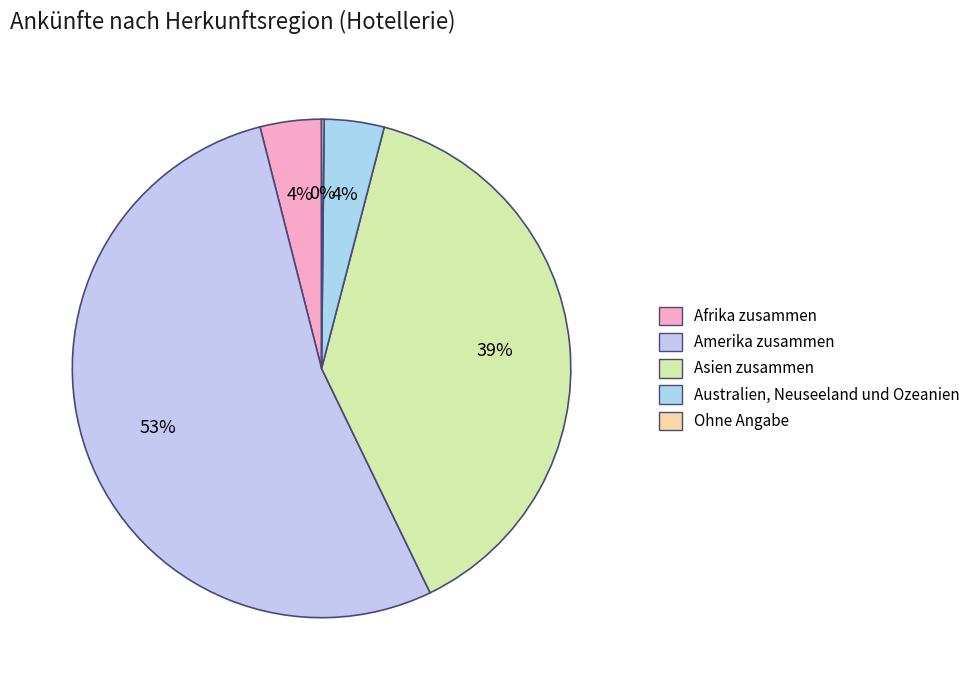

What is the majority slice?

Amerika zusammen